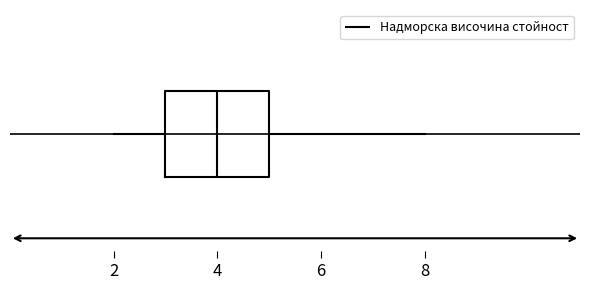

Transcribe this box plot: give where the median line is, the range the box spans, and where the two whiskers end, as read against the x-axis. The values are not printed on the chart, so give them approximately, as read against the axis.

median 4, box 3 to 5, whiskers 2 to 8